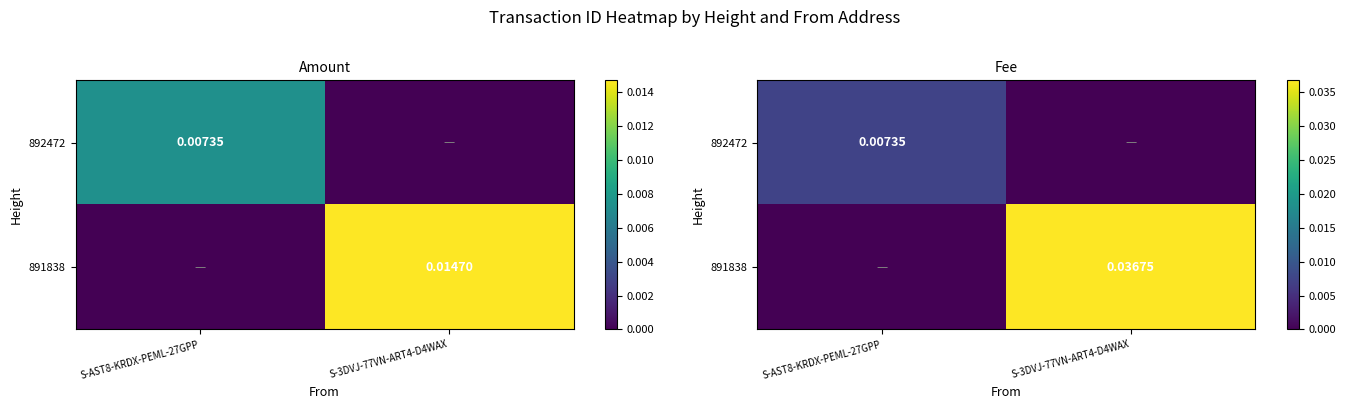

Rank the series by their maximum value, from highest to lowest.

891838, 892472